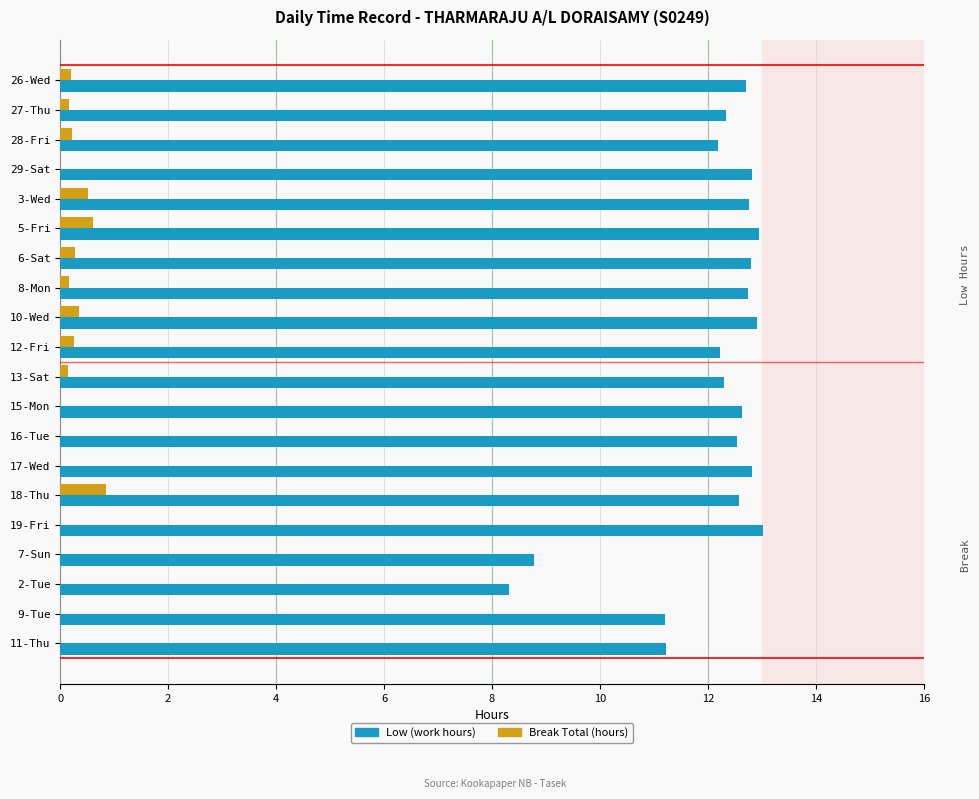

What is the sum of the Low (work hours) values at 11-Thu and 17-Wed?

24.1